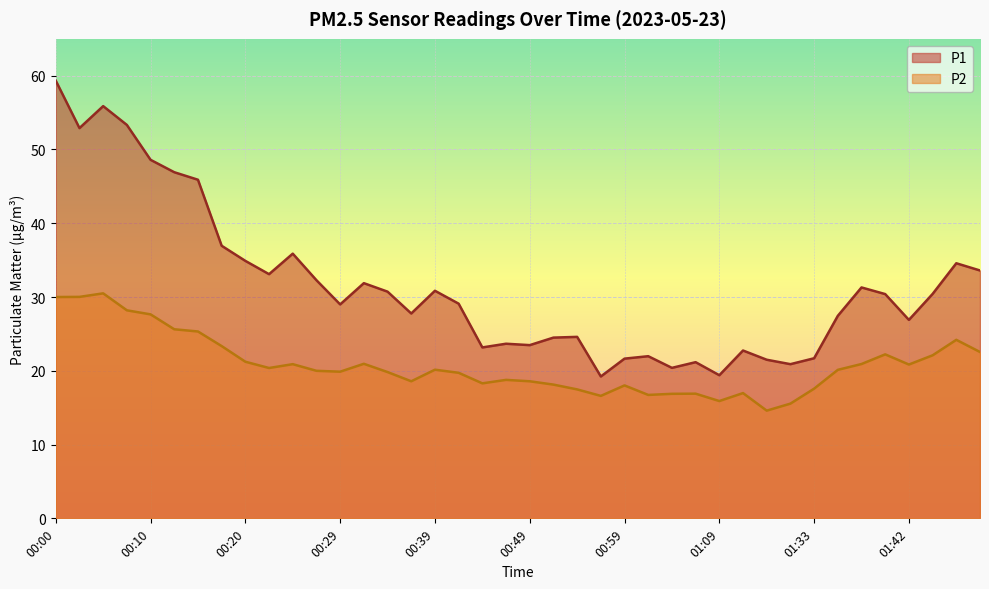

List the labels in order of P2 value, largest first.

00:05, 00:03, 00:00, 00:07, 00:10, 00:12, 00:15, 01:47, 00:17, 01:50, 01:40, 01:45, 00:20, 00:32, 01:37, 00:25, 01:42, 00:22, 00:39, 01:35, 00:27, 00:29, 00:34, 00:42, 00:46, 00:37, 00:49, 00:44, 00:51, 00:59, 01:33, 00:54, 01:11, 01:06, 01:04, 01:02, 00:57, 01:09, 01:30, 01:28